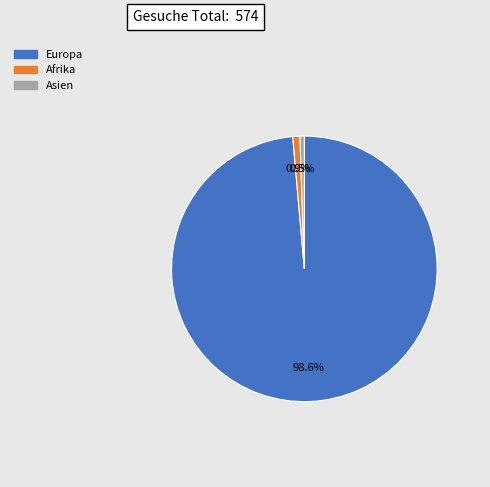

Combined, what portion of the pie is Asien and Afrika?

1.4%